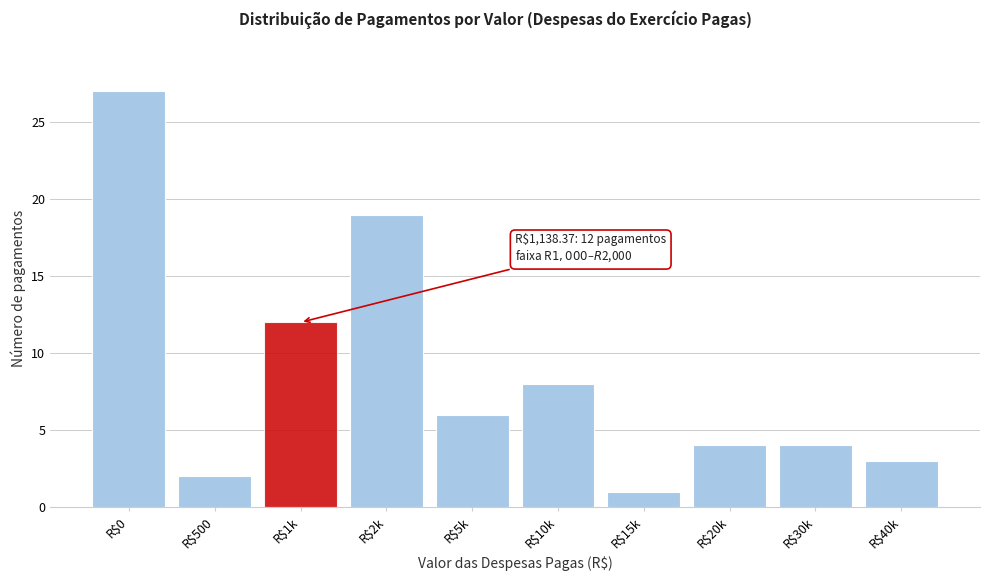

Reading left to right, what are all the values shown in this chart?

27	2	12	19	6	8	1	4	4	3